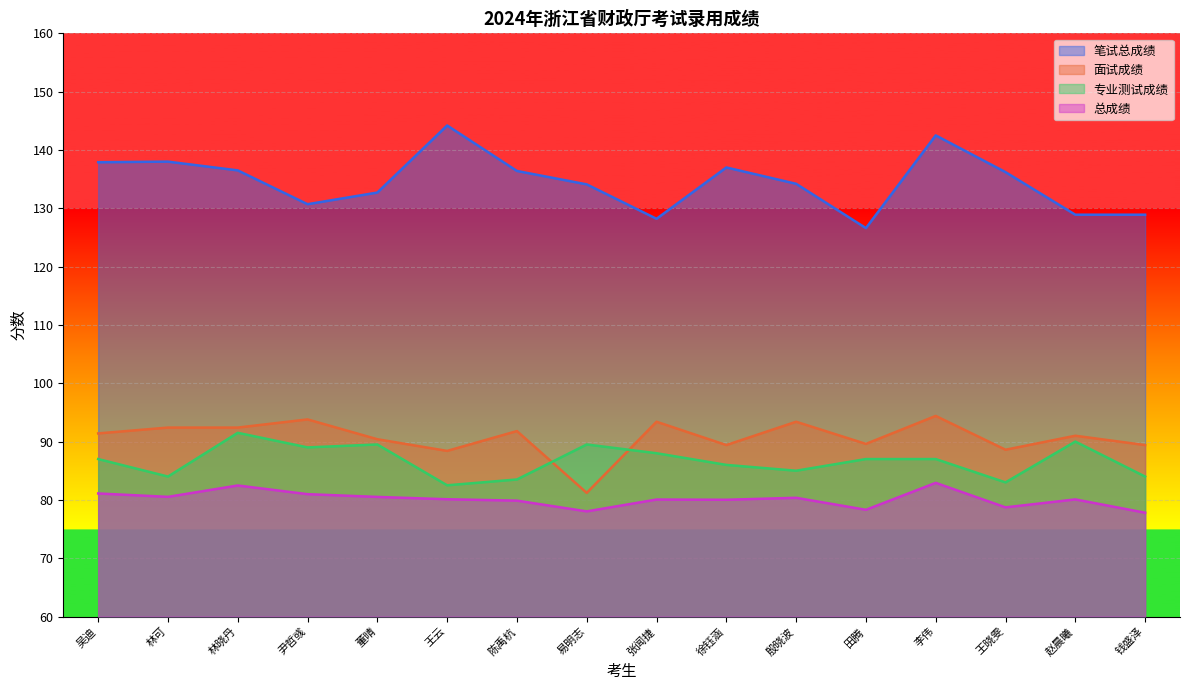

Between 董晴 and 钱盛泽, which is larger?

董晴